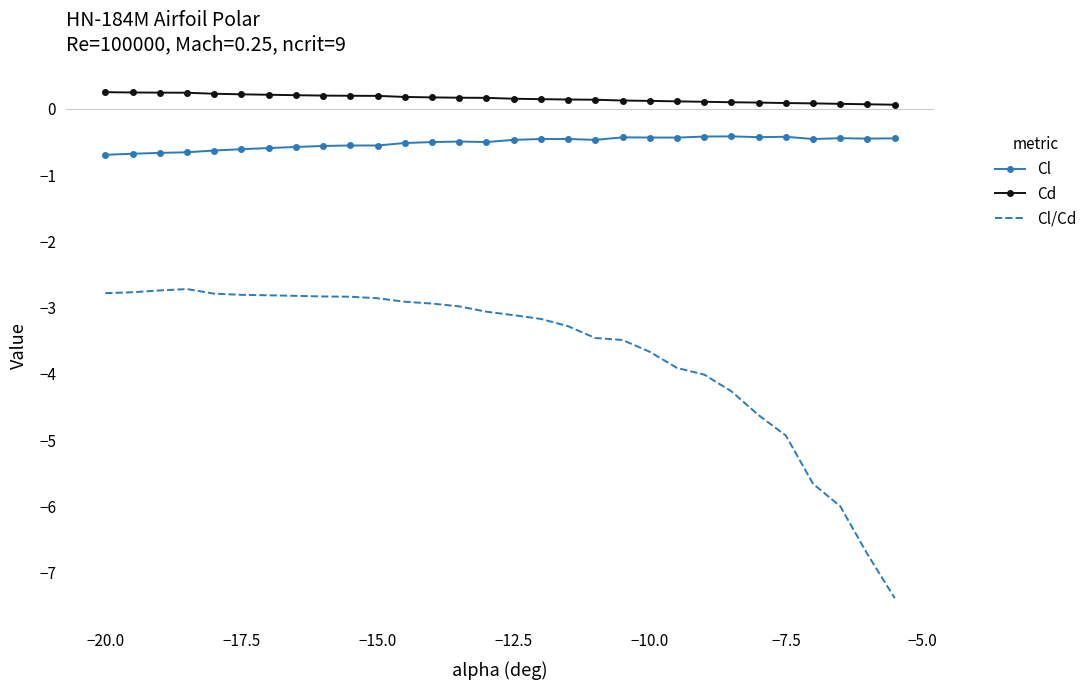

What is the minimum value for Cl/Cd?

-7.4